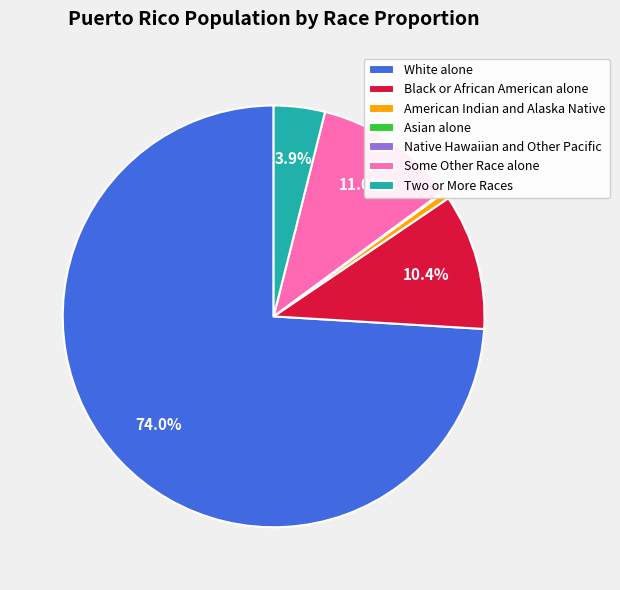

What percentage is the Two or More Races slice, to the nearest percent?

4%